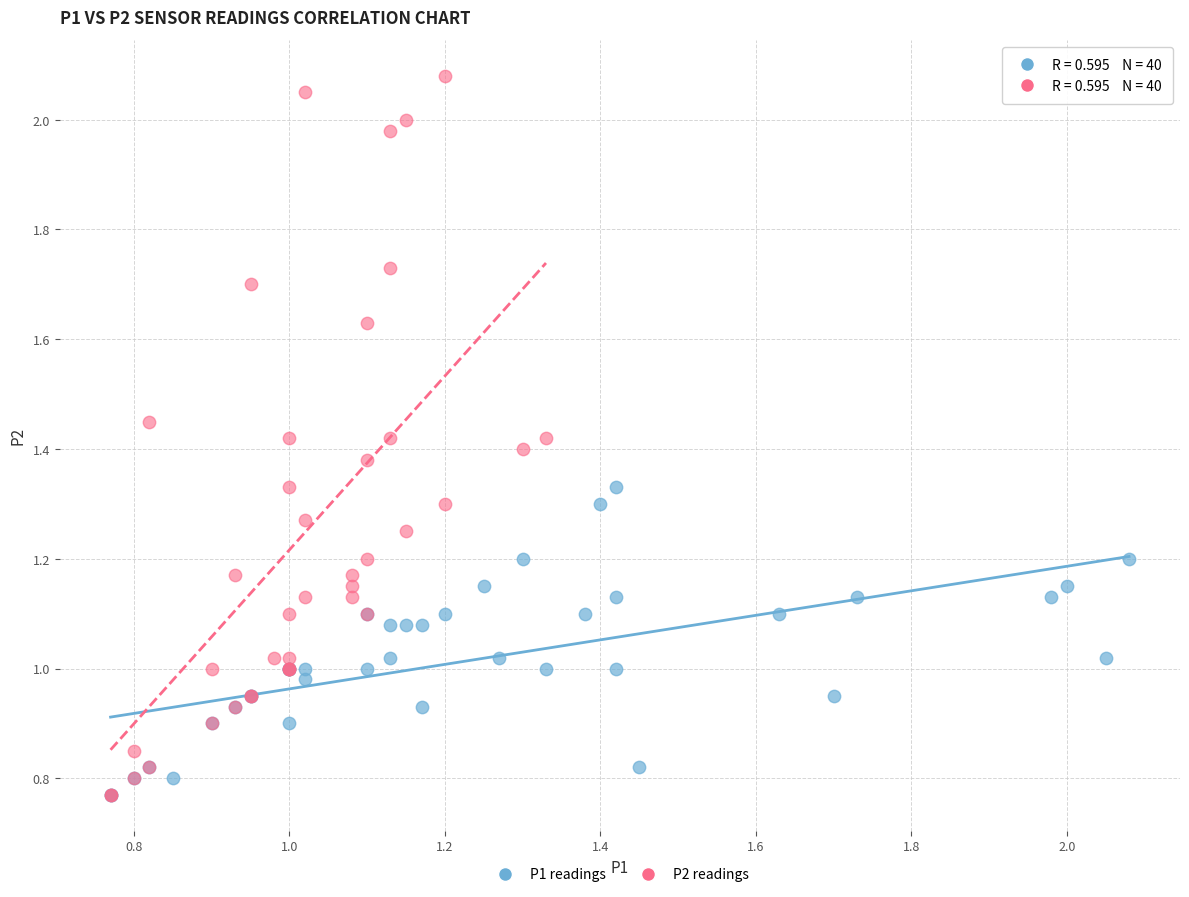

Which series reaches the maximum Y coordinate?

P2 readings